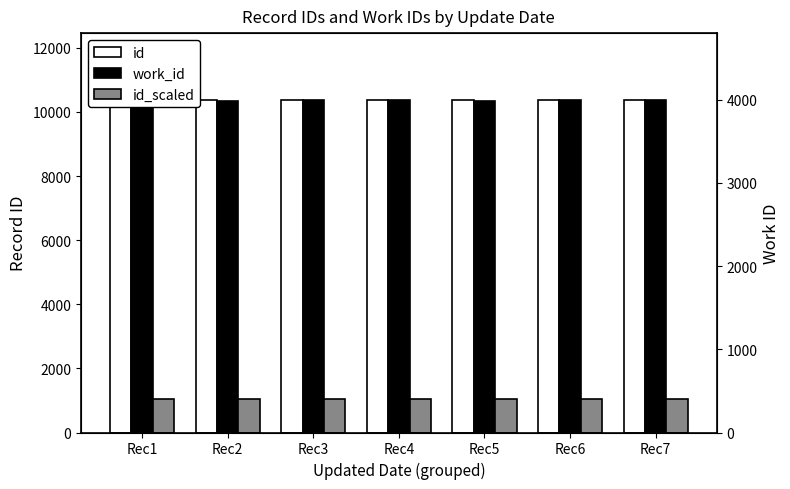

How many bars are there in each group?

3